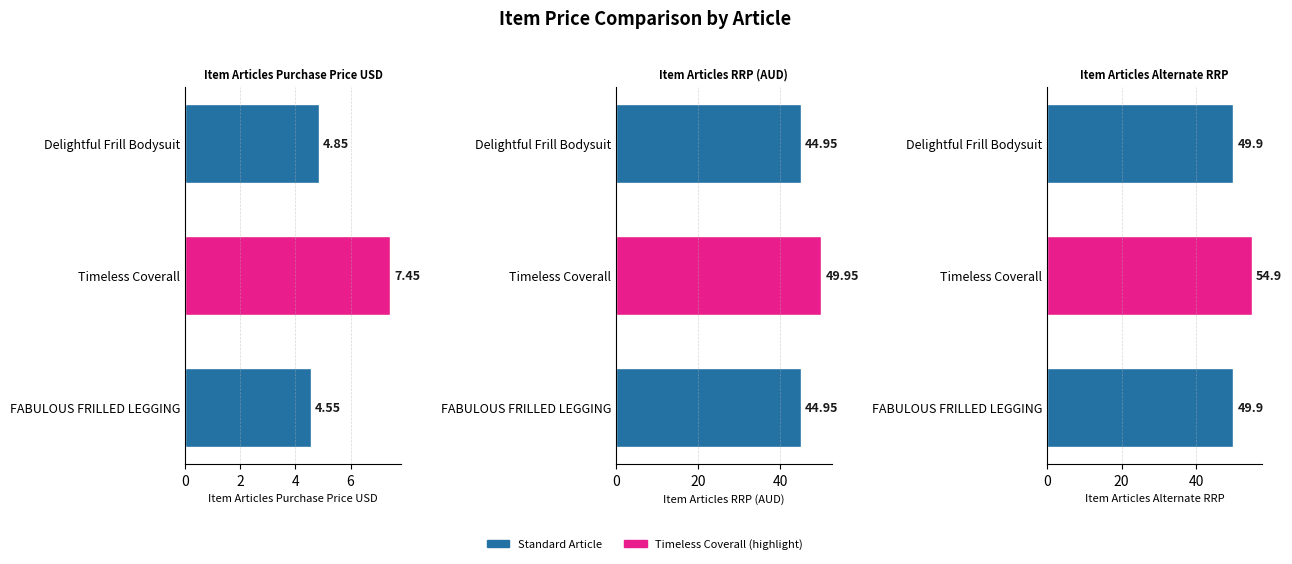

At how many categories does at least one series exceed 36?

3